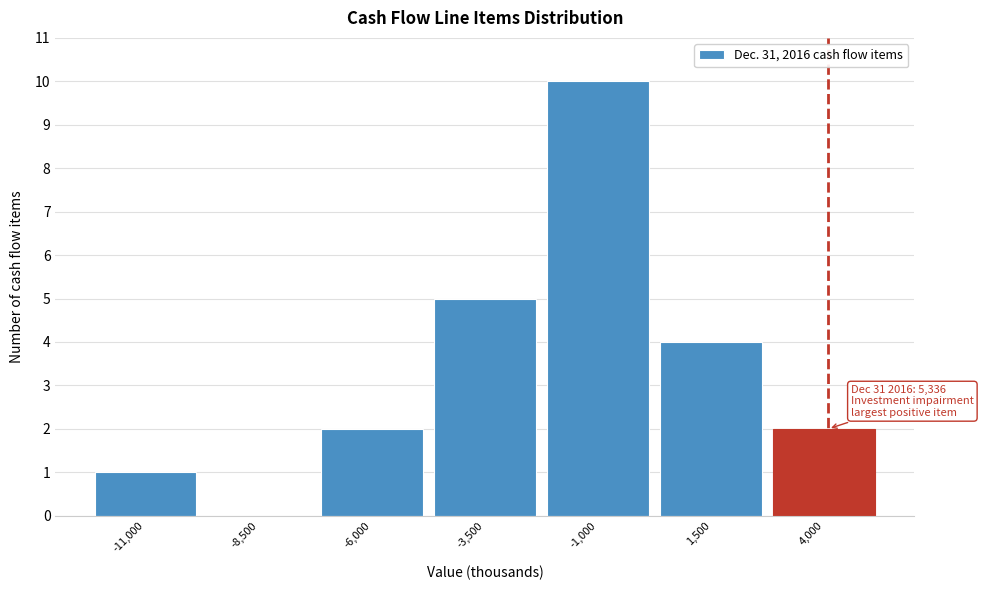

Reading left to right, extract all data points from this chart.

-11,000=1	-8,500=0	-6,000=2	-3,500=5	-1,000=10	1,500=4	4,000=2